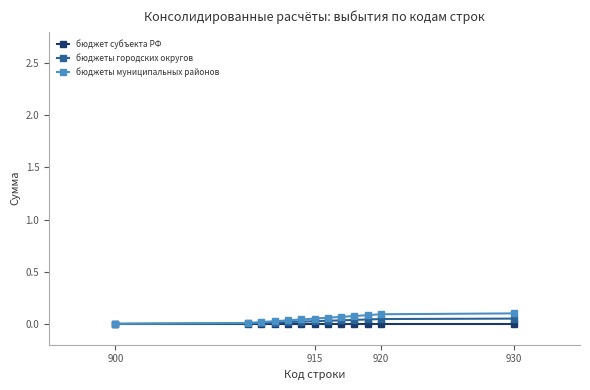

List the series in order of their overall mean, highest first.

бюджеты муниципальных районов, бюджеты городских округов, бюджет субъекта РФ